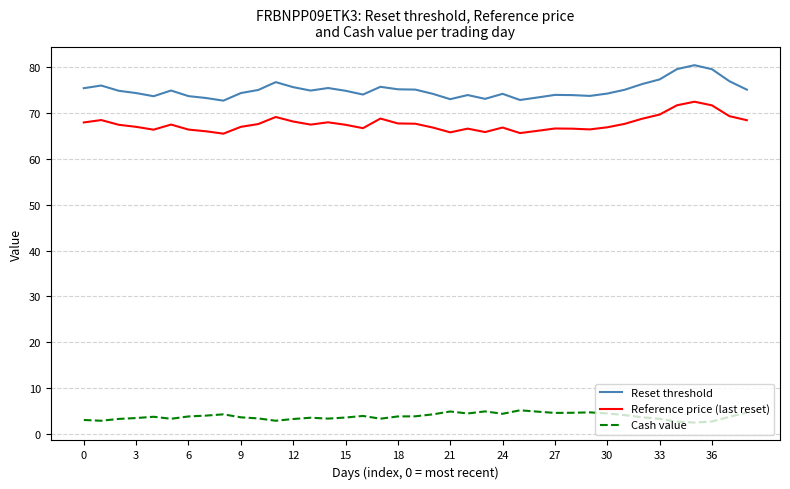

True or false: Reference price (last reset) and Cash value intersect in this chart.

False